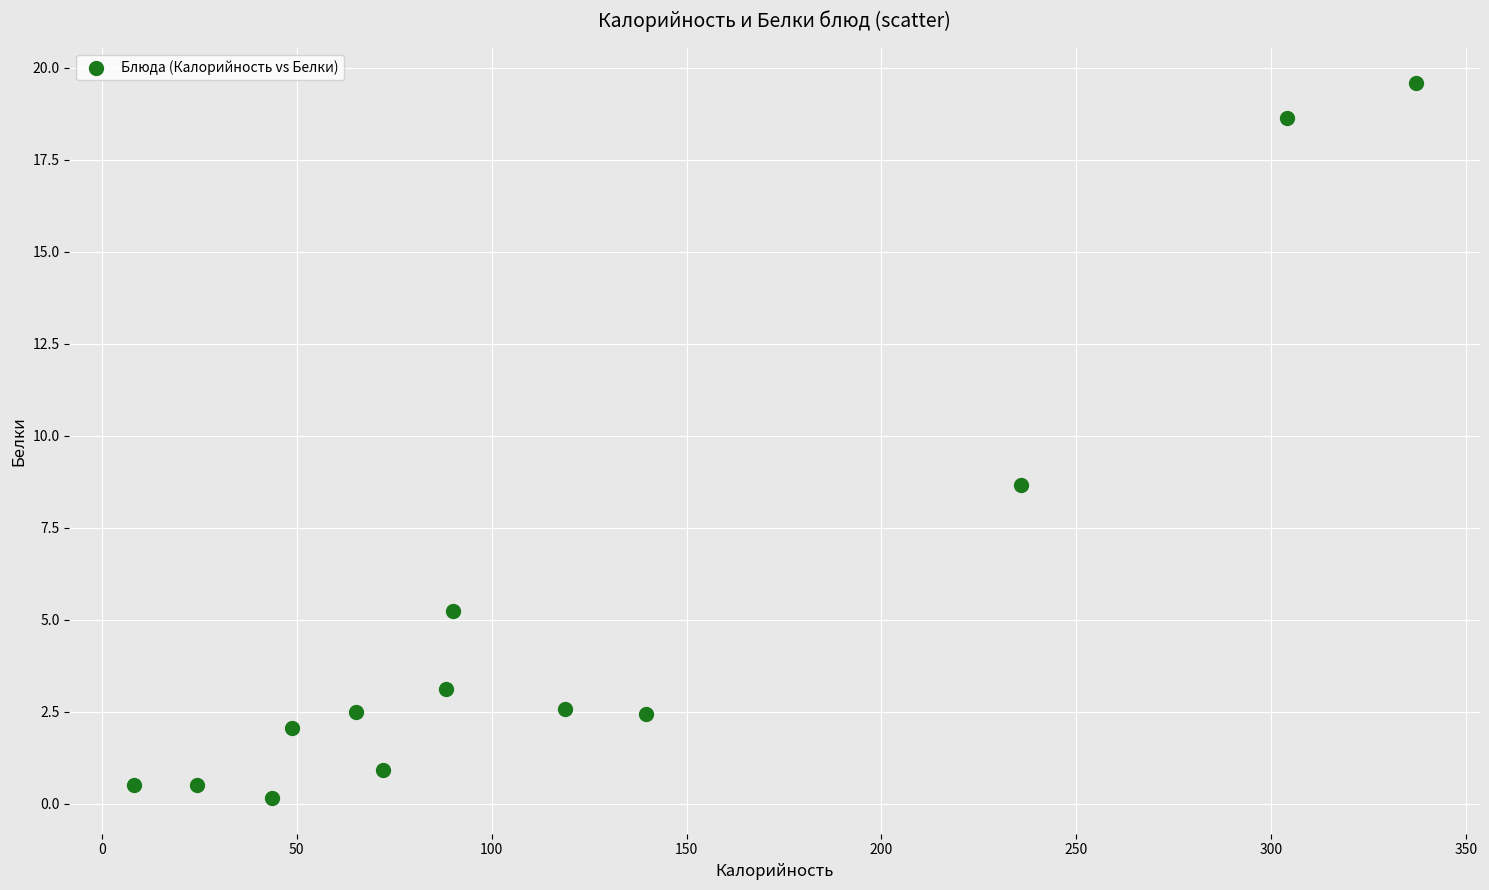

What Y value in the scatter plot is closest to 9?

8.7